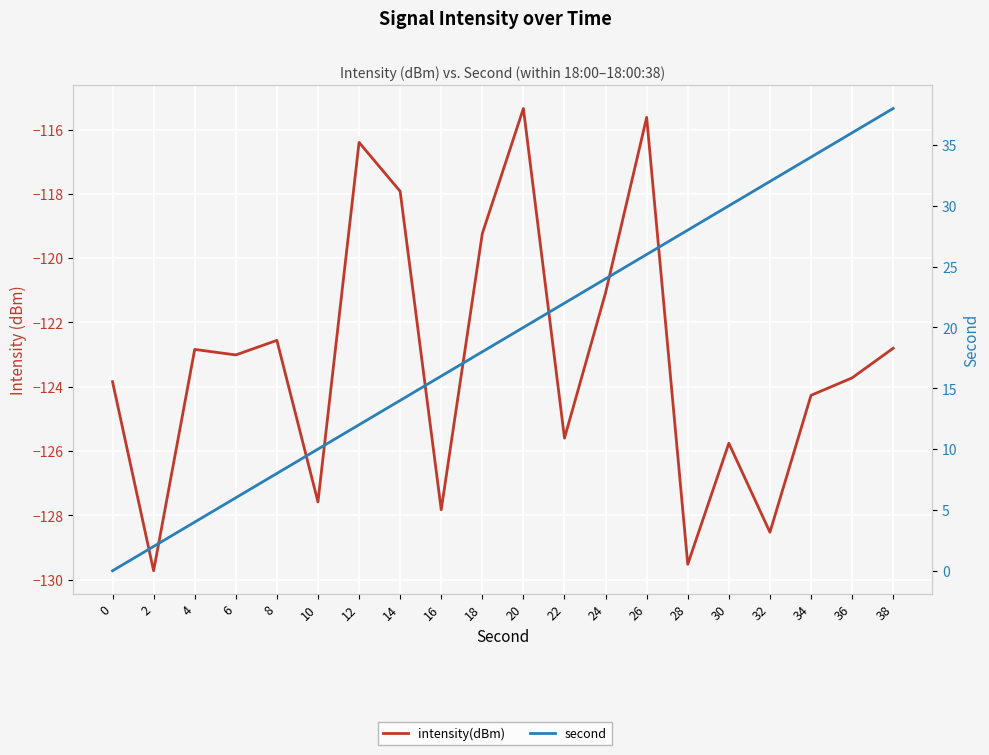

What is the total value across all series at 24?

-97.1